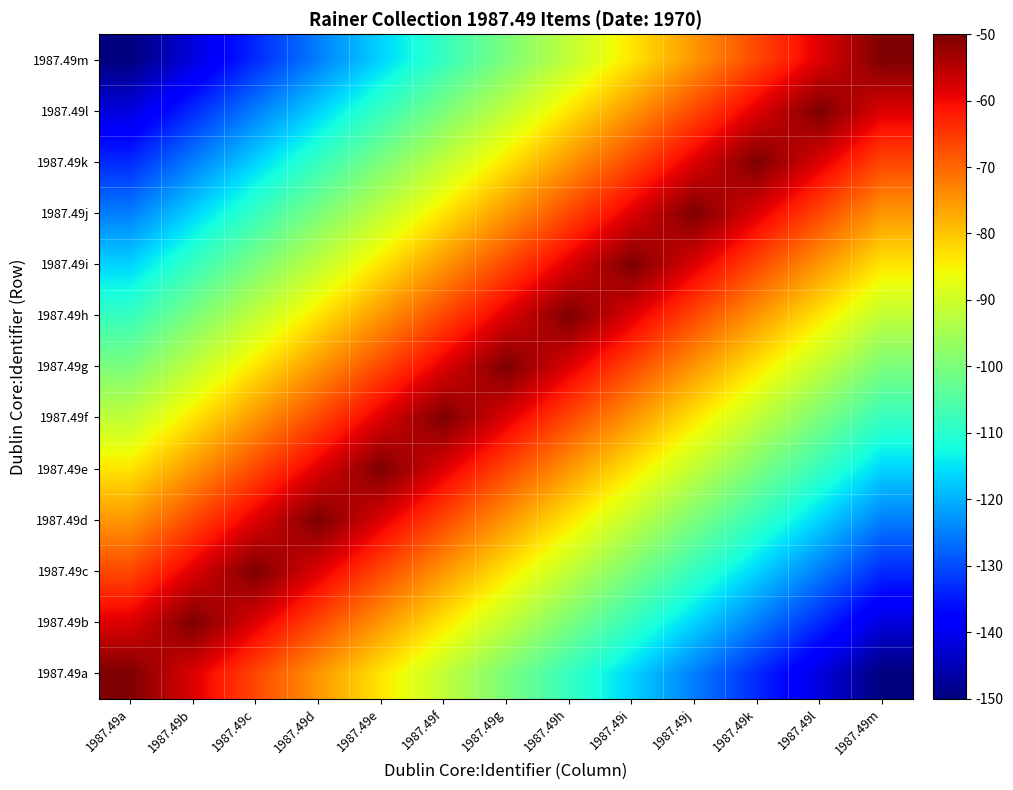

Rank the series by their maximum value, from lowest to highest.

1987.49a, 1987.49b, 1987.49c, 1987.49d, 1987.49e, 1987.49f, 1987.49g, 1987.49h, 1987.49i, 1987.49j, 1987.49k, 1987.49l, 1987.49m